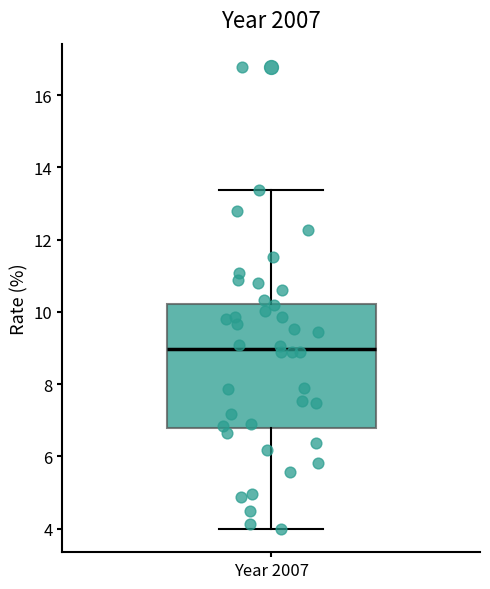

Read this box plot against the y-axis: the position of the median line, the range covered by the box, and the ends of both whiskers. The values are not printed on the chart, so give them approximately, as read against the axis.

median 9.0, box 6.8 to 10.2, whiskers 4.0 to 13.4